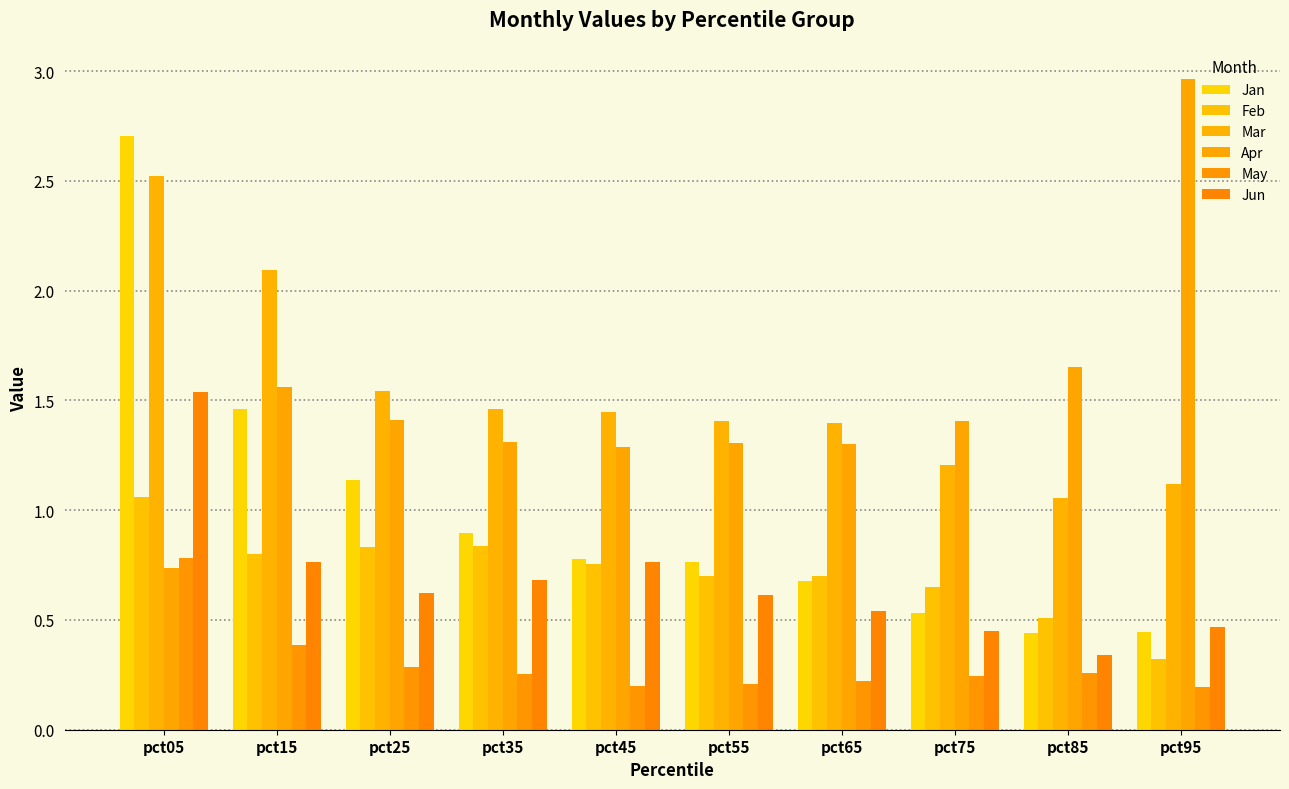

What is the highest value of the Jan series?

2.7